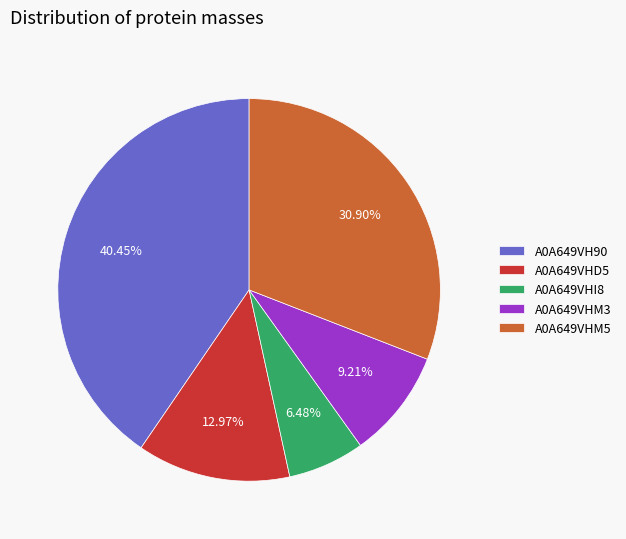

What is the smallest slice in the pie chart?

A0A649VHI8